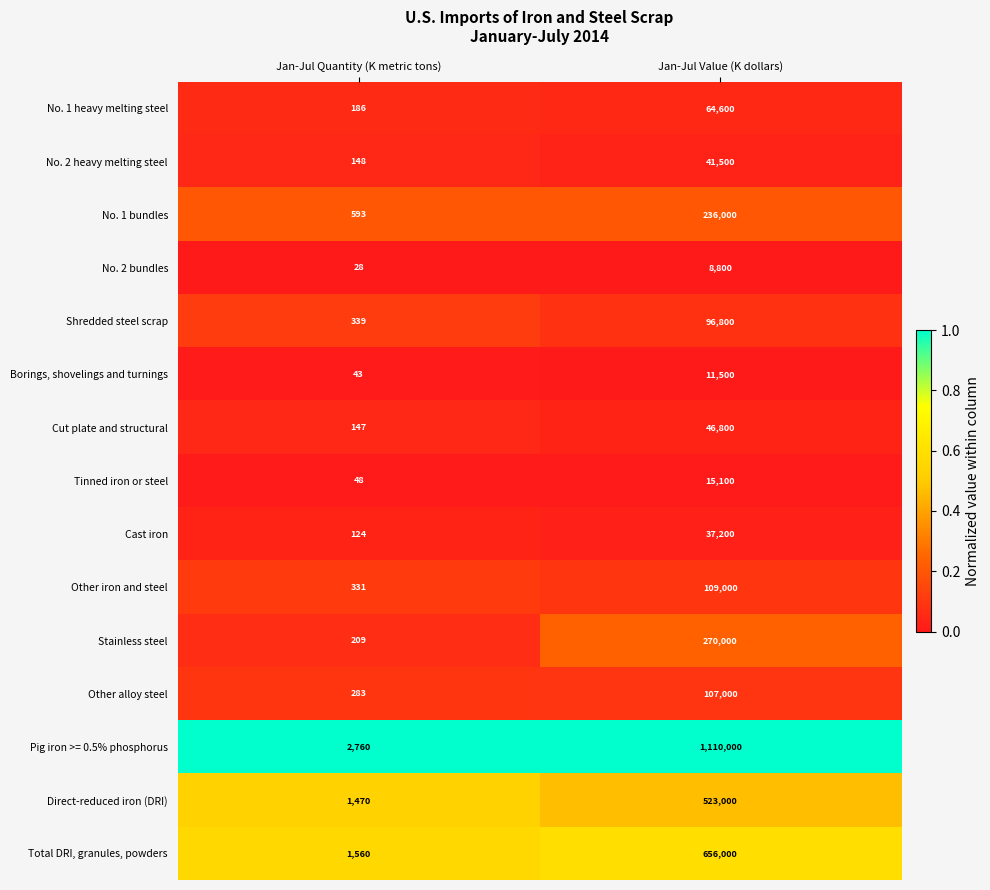

List the series in order of their peak value, highest first.

Pig iron >= 0.5% phosphorus, Total DRI, granules, powders, Direct-reduced iron (DRI), Stainless steel, No. 1 bundles, Other iron and steel, Other alloy steel, Shredded steel scrap, No. 1 heavy melting steel, Cut plate and structural, No. 2 heavy melting steel, Cast iron, Tinned iron or steel, Borings, shovelings and turnings, No. 2 bundles